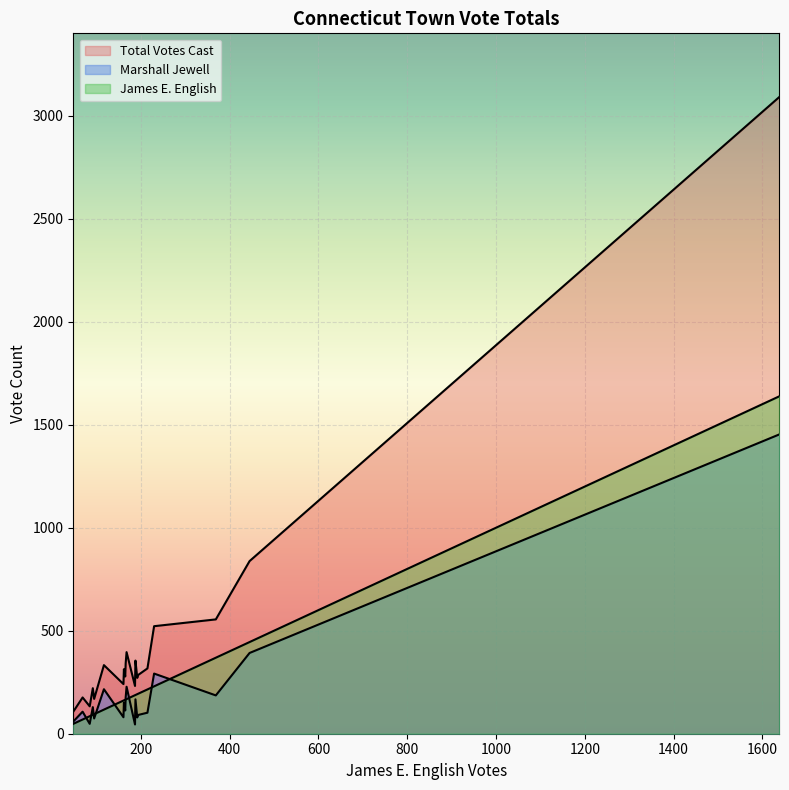

What is the label of the 1st point from the right?

Canterbury